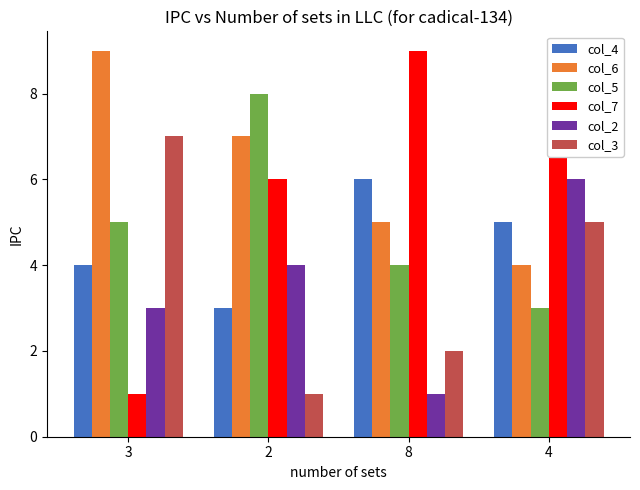

At how many categories does at least one series exceed 6?

4